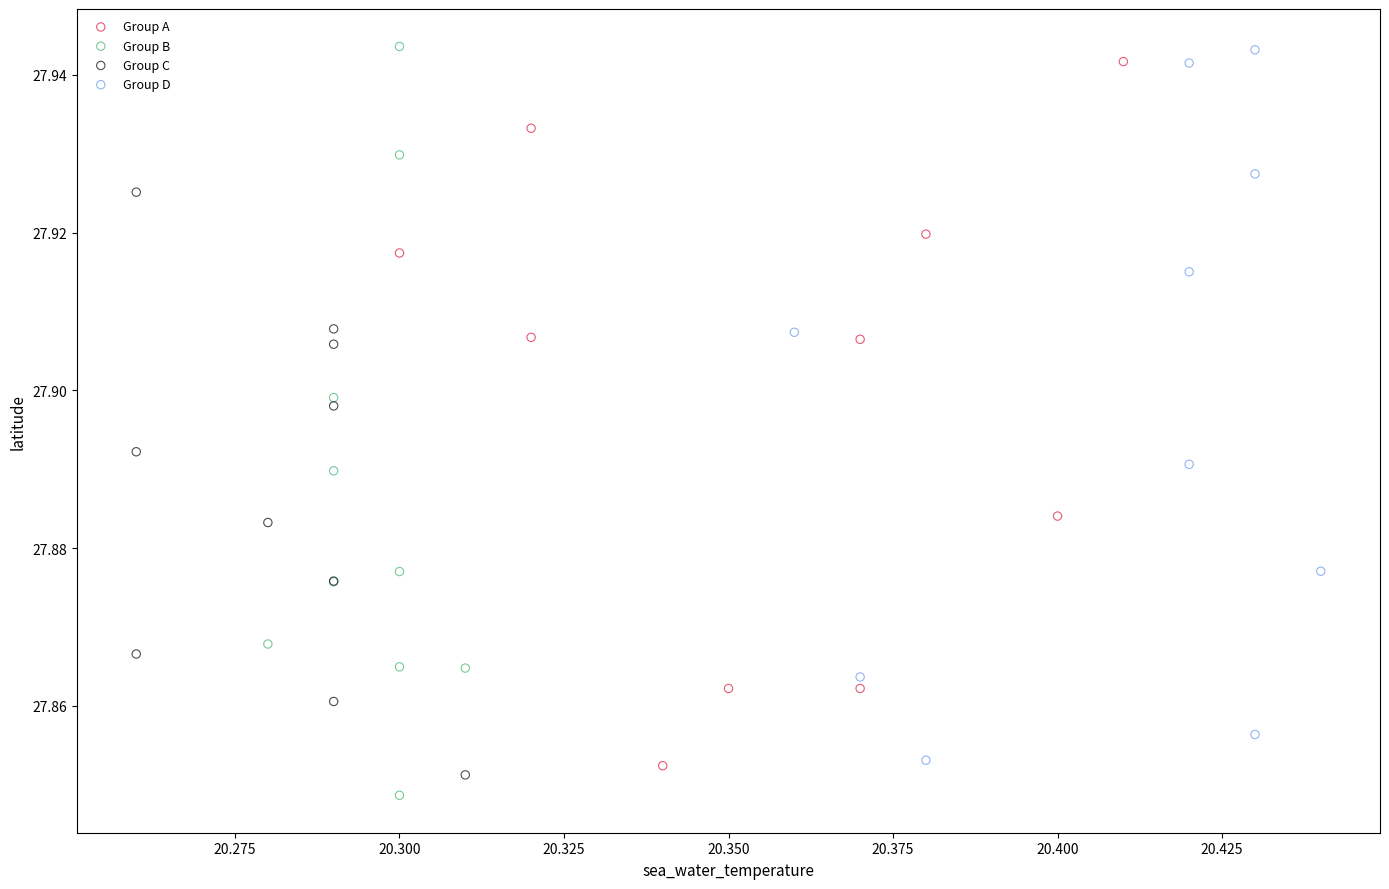

Which series contains the lowest Y value?

Group B